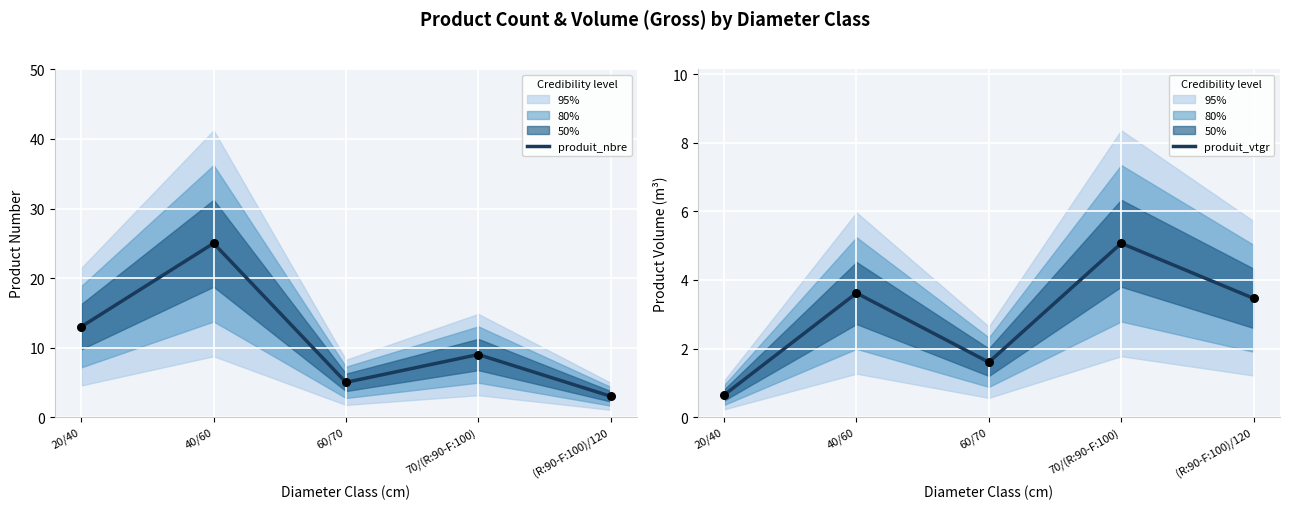

At how many categories does at least one series exceed 21?

1